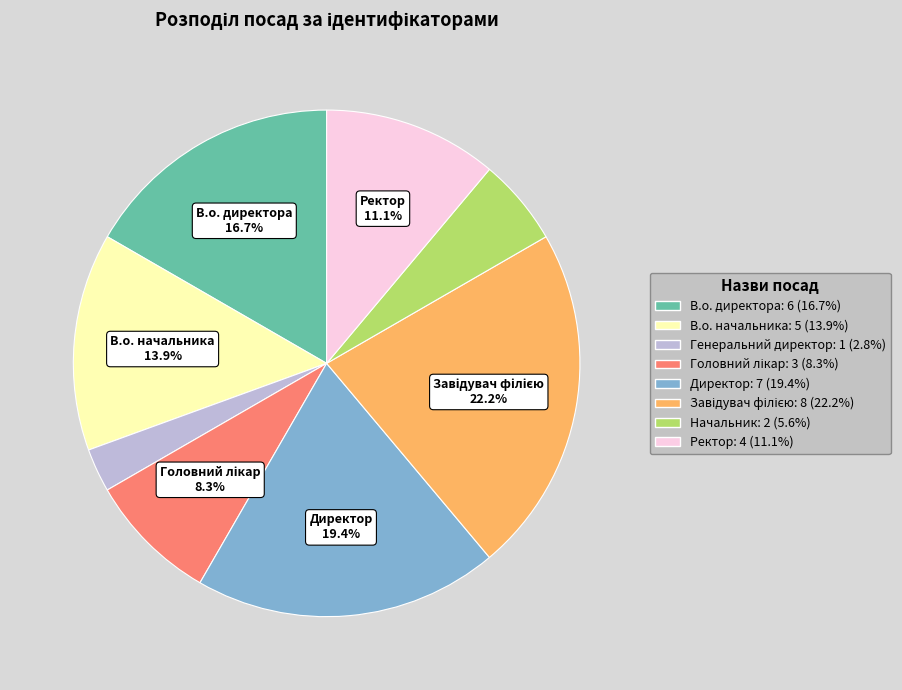

To the nearest percent, what is the difference between the Директор and В.о. директора slice percentages?

3%